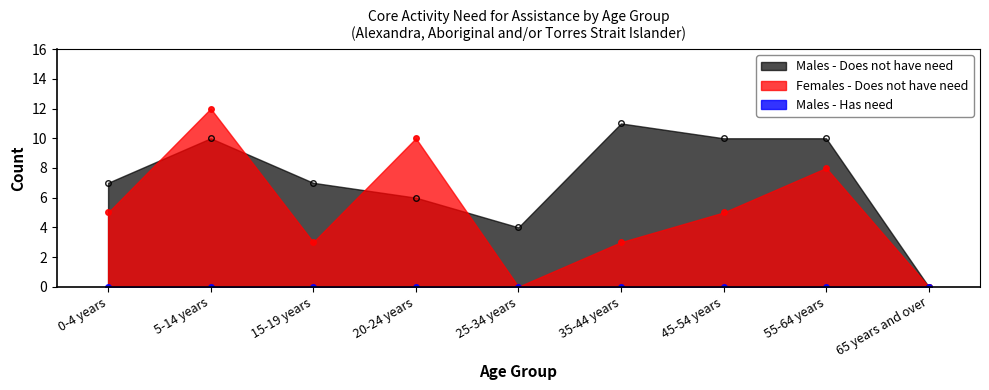

Does the chart have visible grid lines?

No